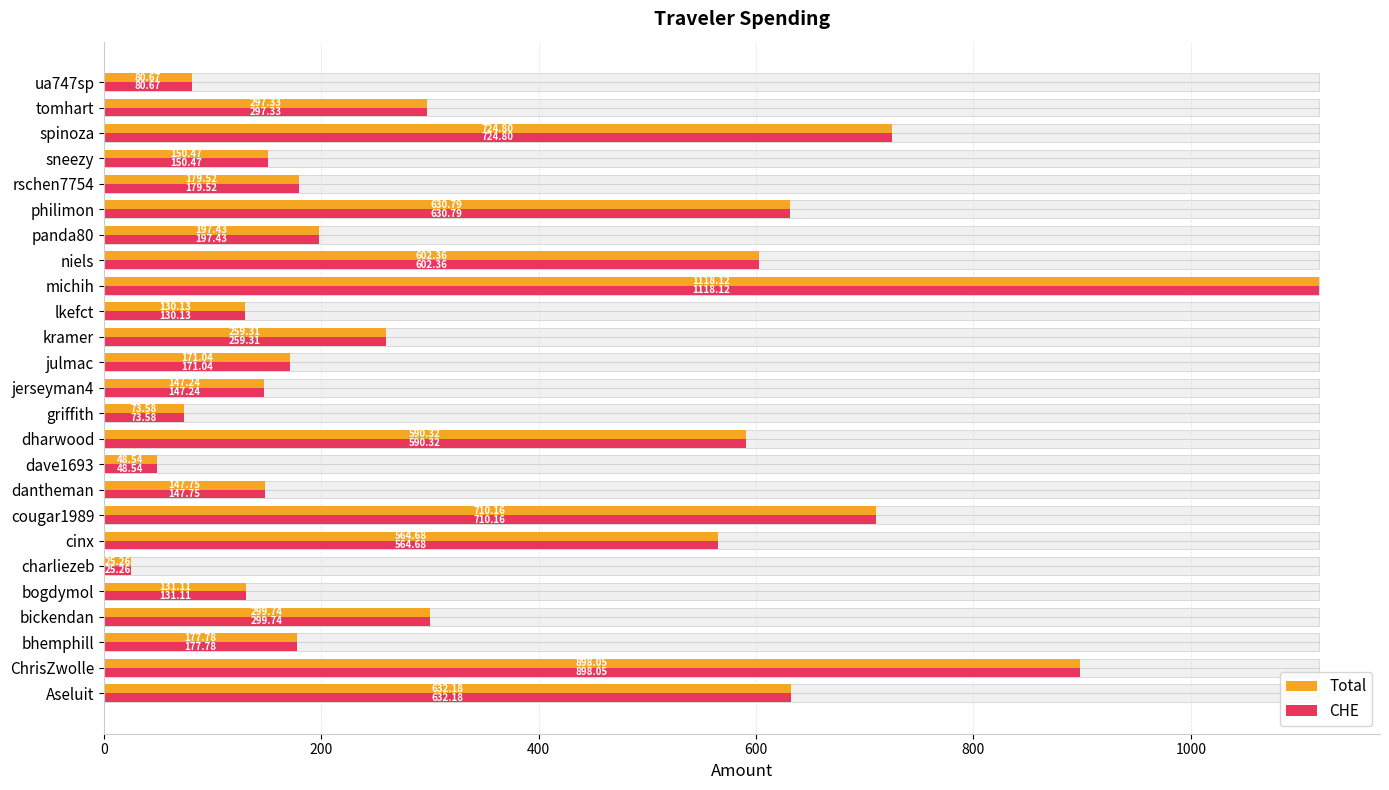

Which series has the largest range (max minus min)?

Total